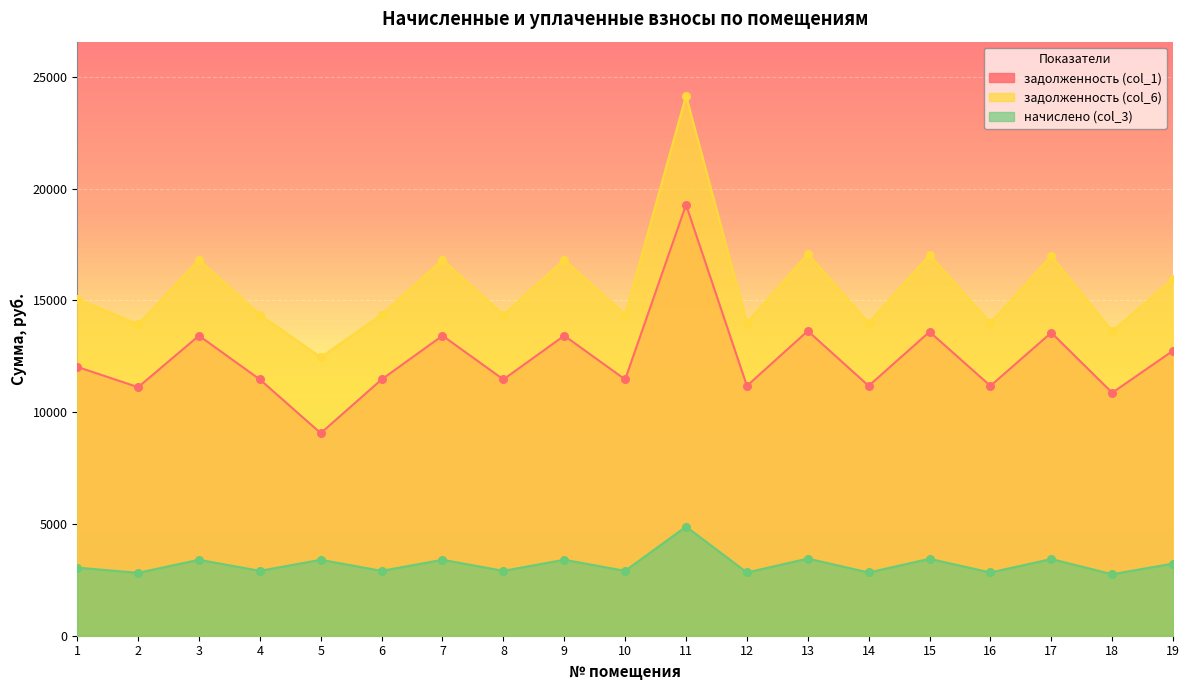

At which category is the sum across all series the highest?

11